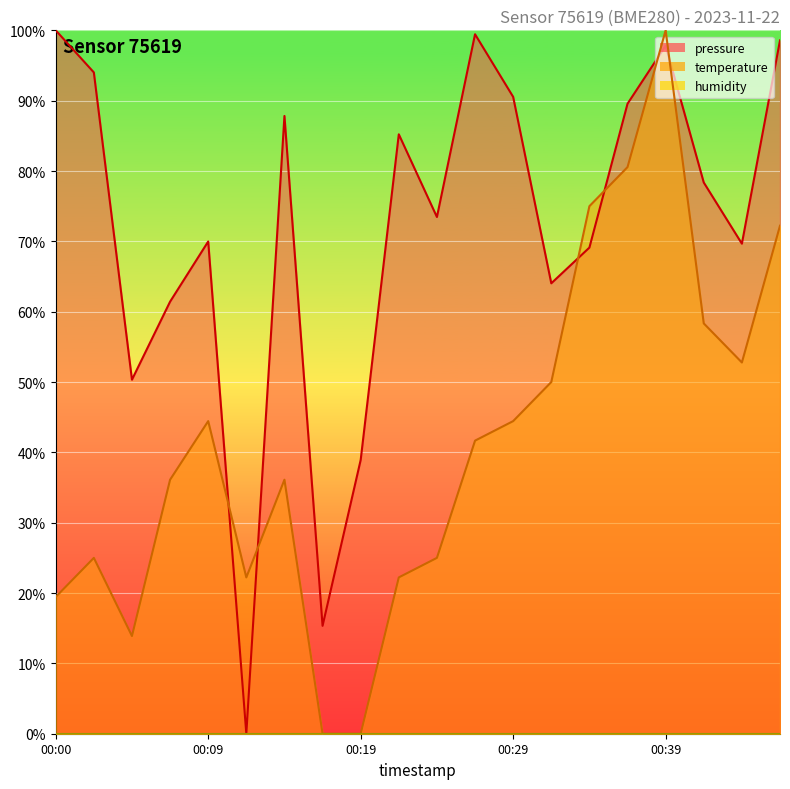

How many interior local peaks does the pressure series have?

5